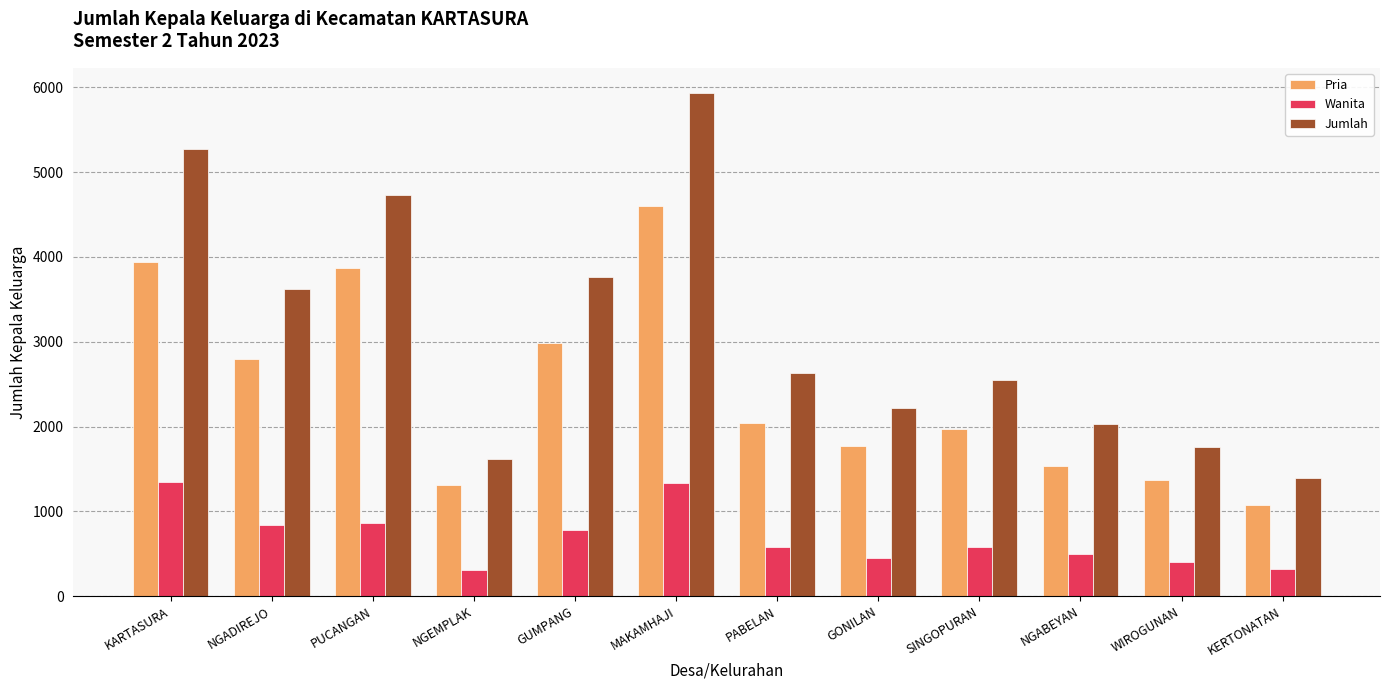

What is the label of the 1st bar from the right?

KERTONATAN